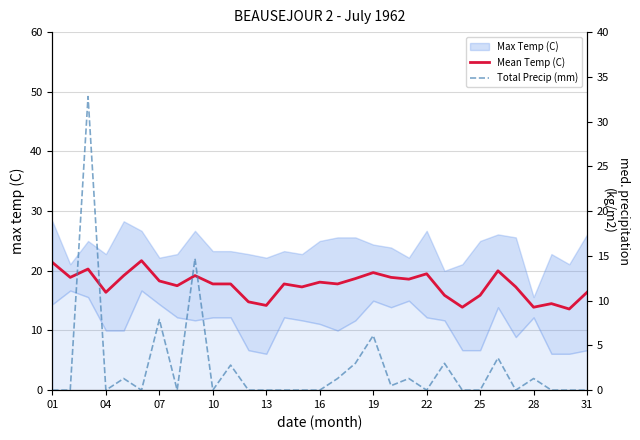

How many lines are shown in the chart?

2